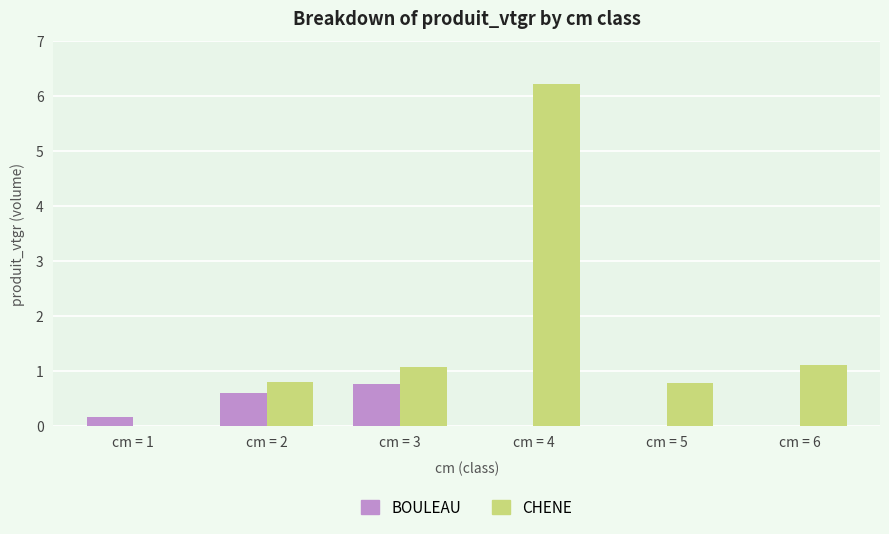

True or false: BOULEAU has a value of 1.1 at cm = 2.

False